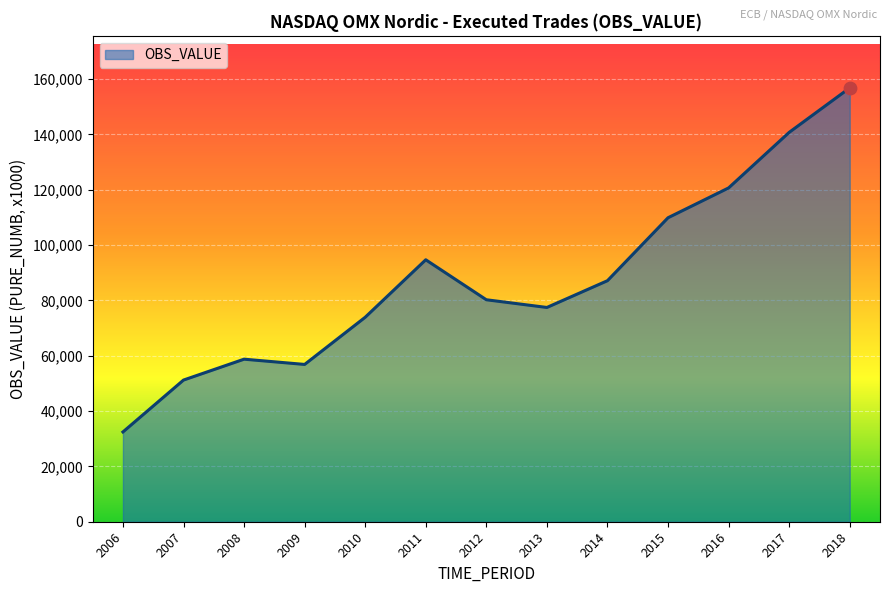

Between 2013 and 2011, which is larger?

2011